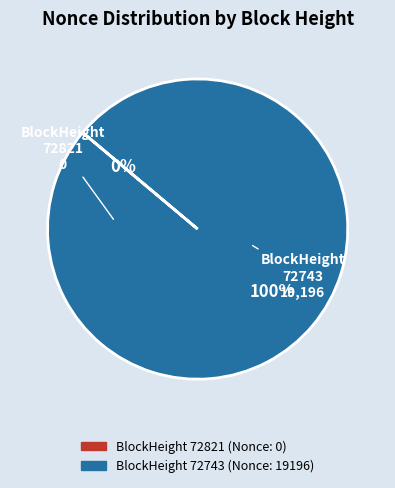

Which slice represents more than half of the pie?

72743